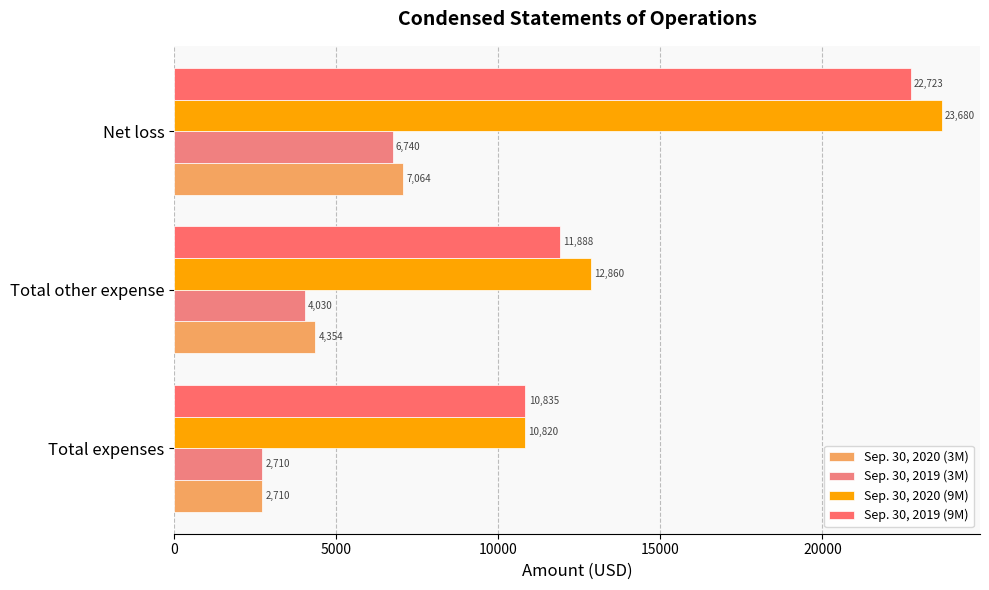

How many Sep. 30, 2020 (3M) values are between 2710 and 7064?

3